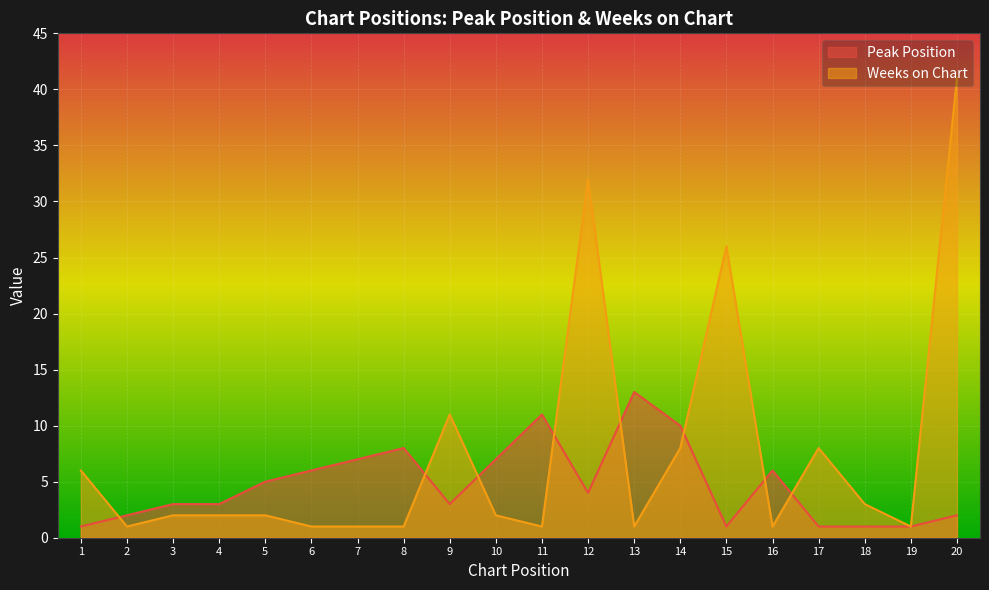

What are all the series names shown in the legend?

Peak Position, Weeks on Chart